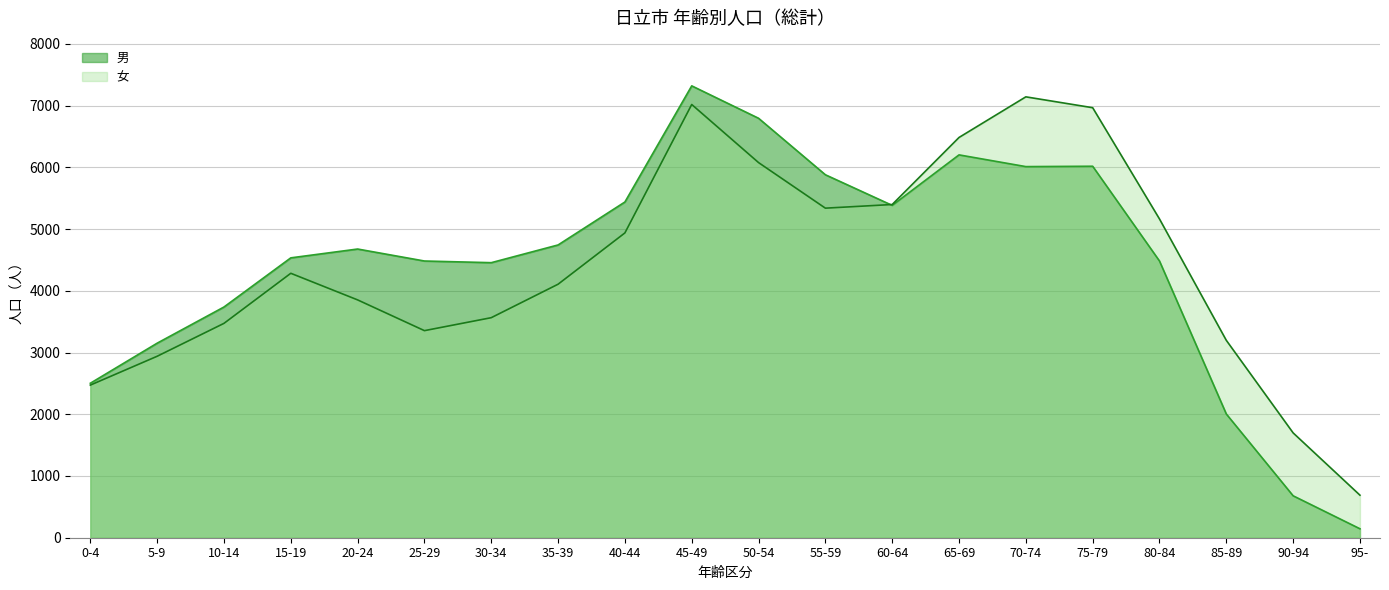

Which series ends up on top after the final intersection of 男 and 女?

女